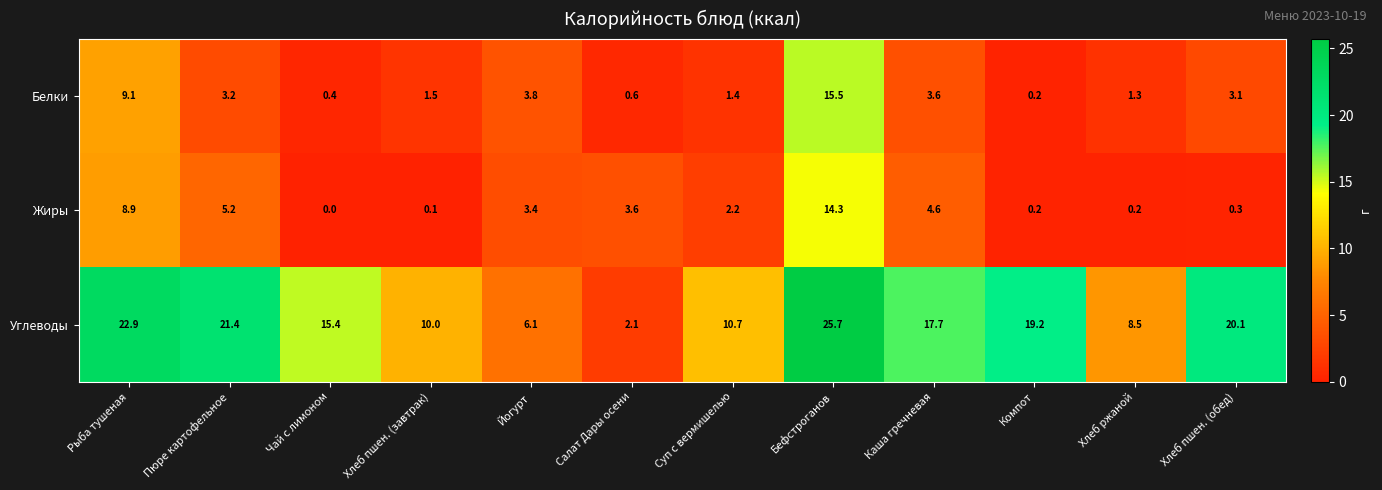

Is it true that Углеводы equals 8.2 at Бефстроганов?

False